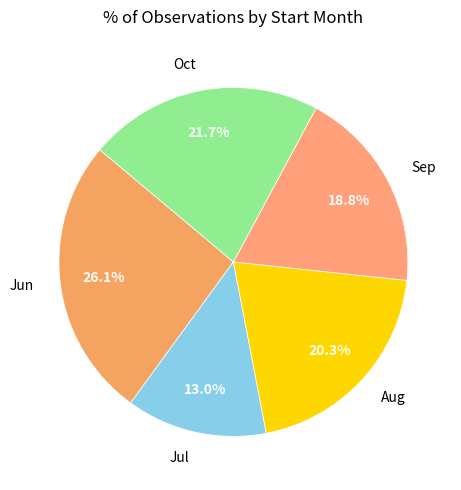

Combined, do Sep and Oct account for over 50%?

No